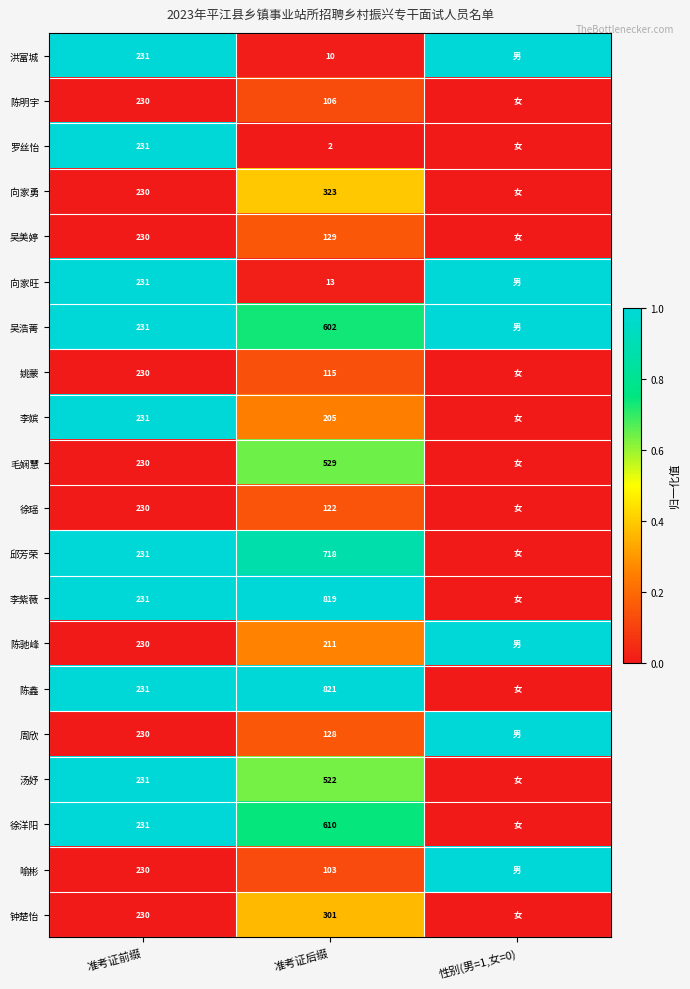

What is the total value across all series at 准考证前缀?

4610